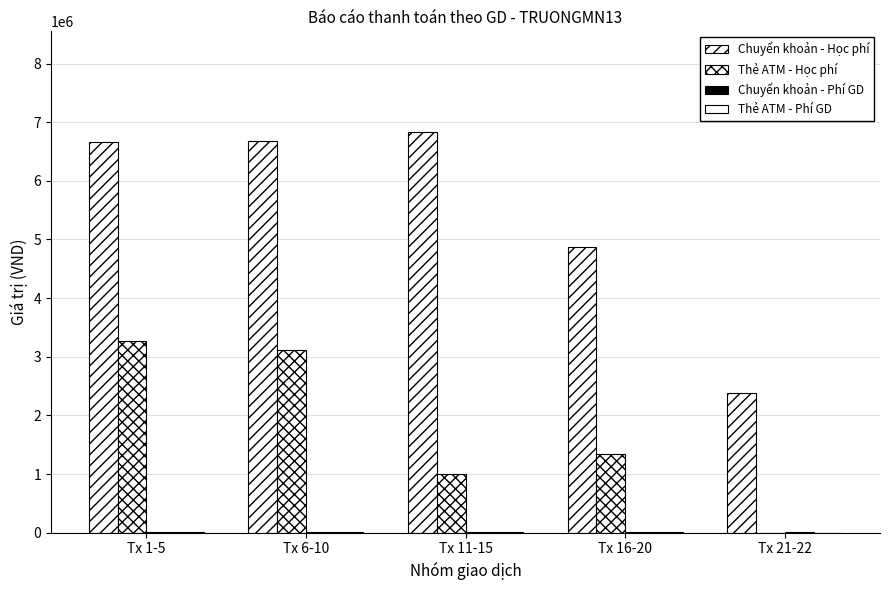

How many groups of bars are there?

5